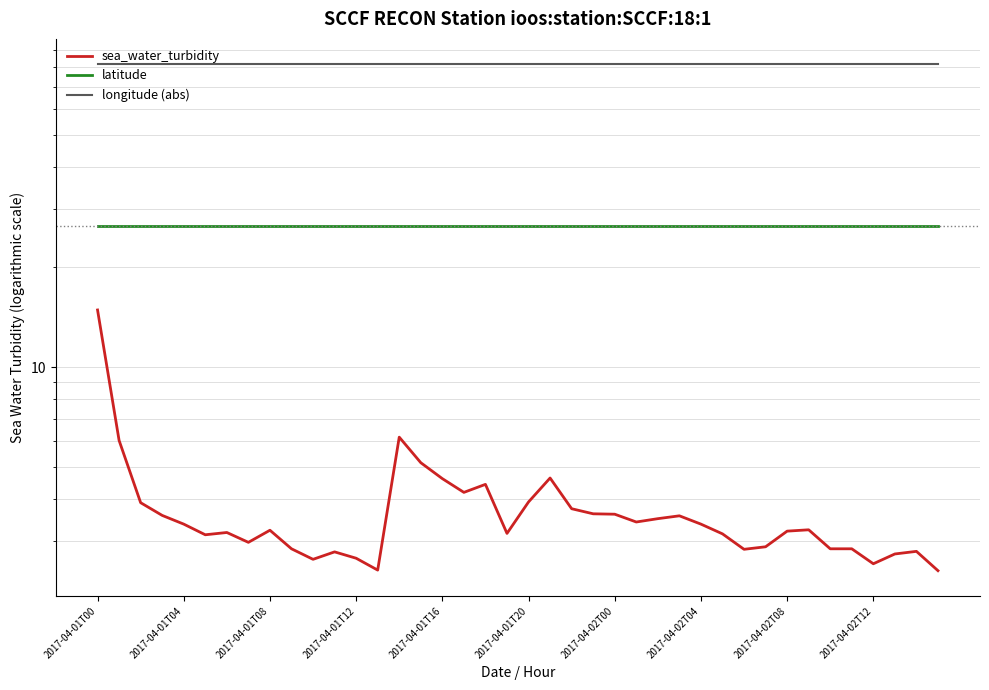

List the series in order of their peak value, highest first.

longitude (abs), latitude, sea_water_turbidity